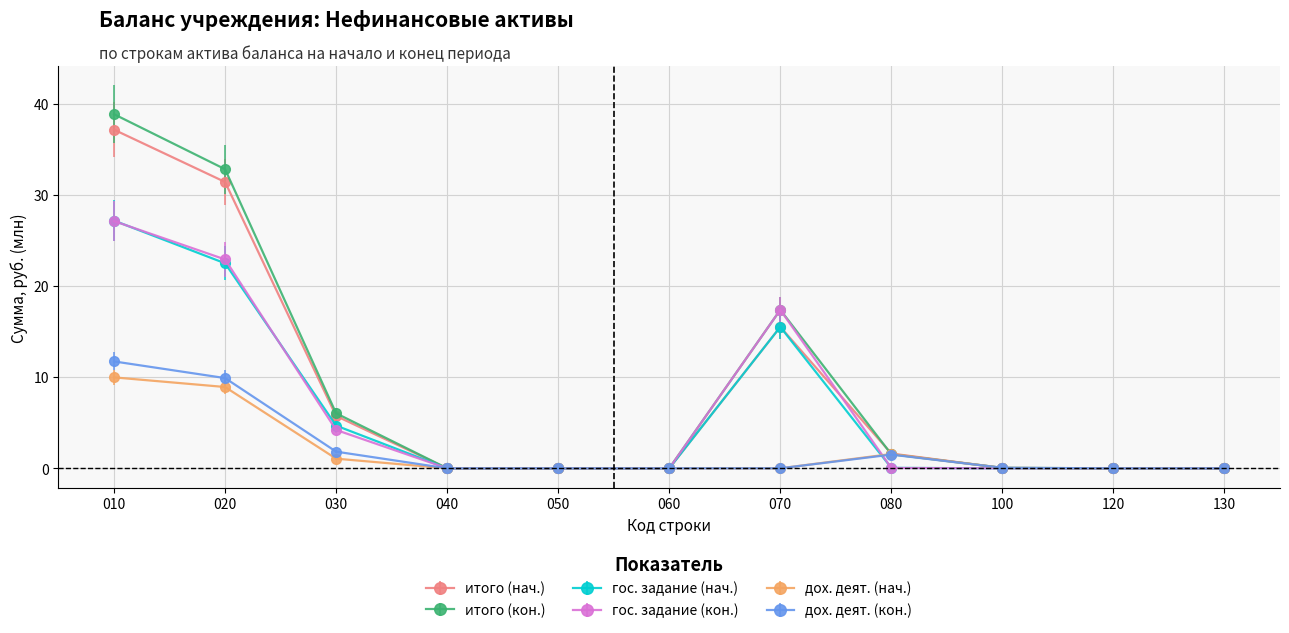

The дох. деят. (нач.) series shows 10.0 at 010. True or false?

True